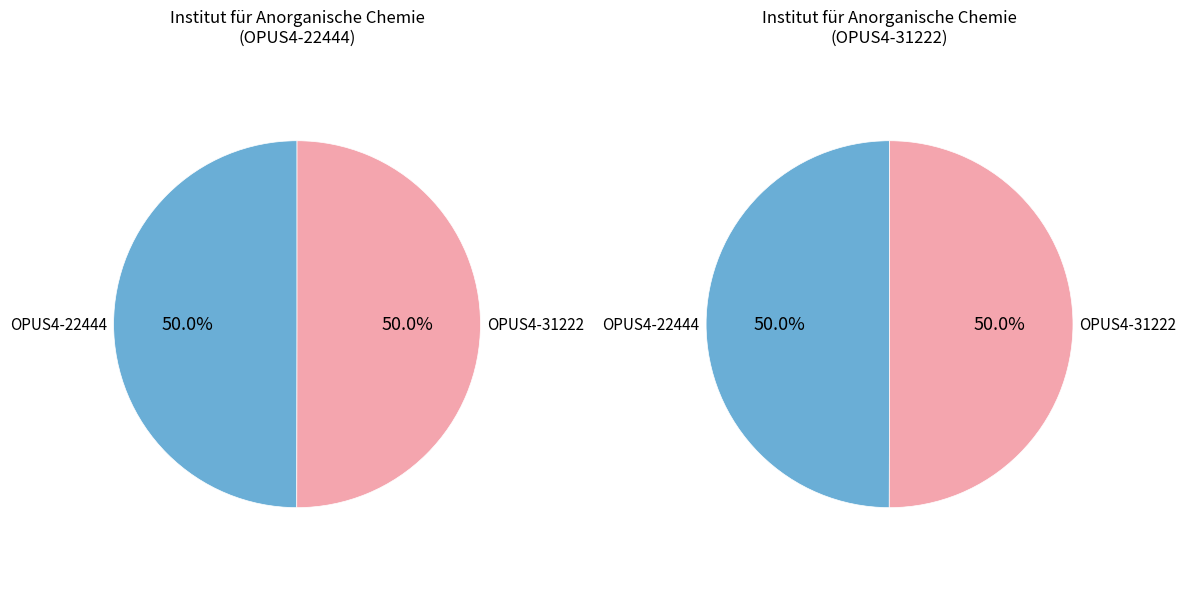

To the nearest percent, what is the average slice percentage?

50%